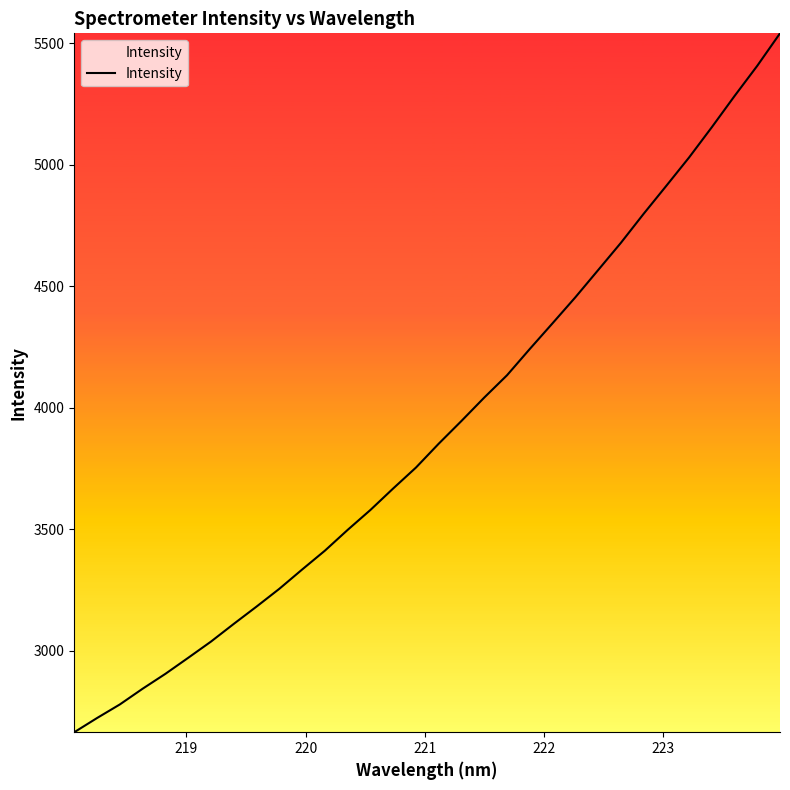

What is the difference between the maximum and minimum values?

2876.9